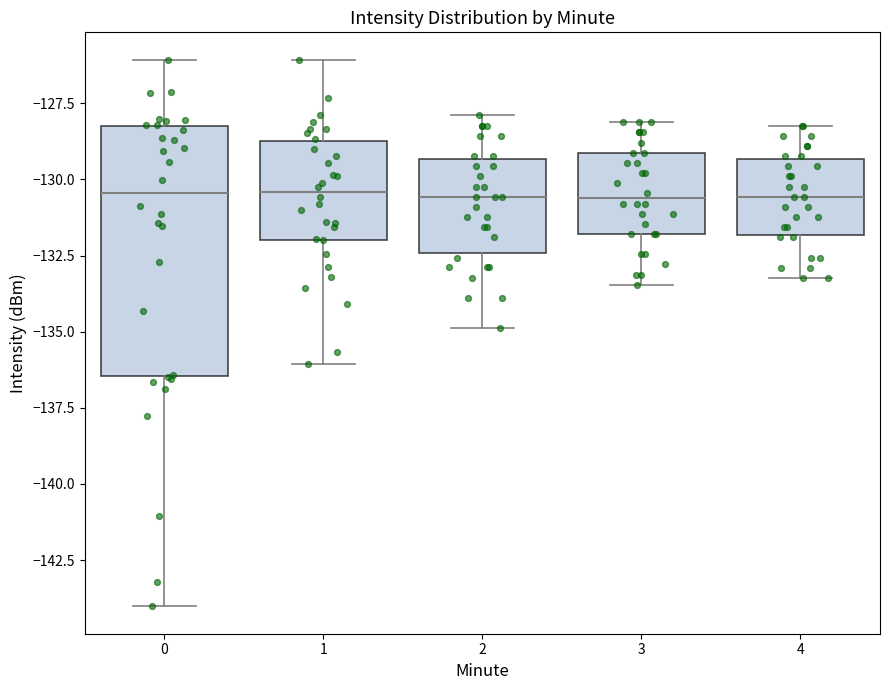

Where does the upper whisker of the box at x = 2 end on the y-axis? The values are not printed on the chart, so give them approximately, as read against the axis.

-128.0